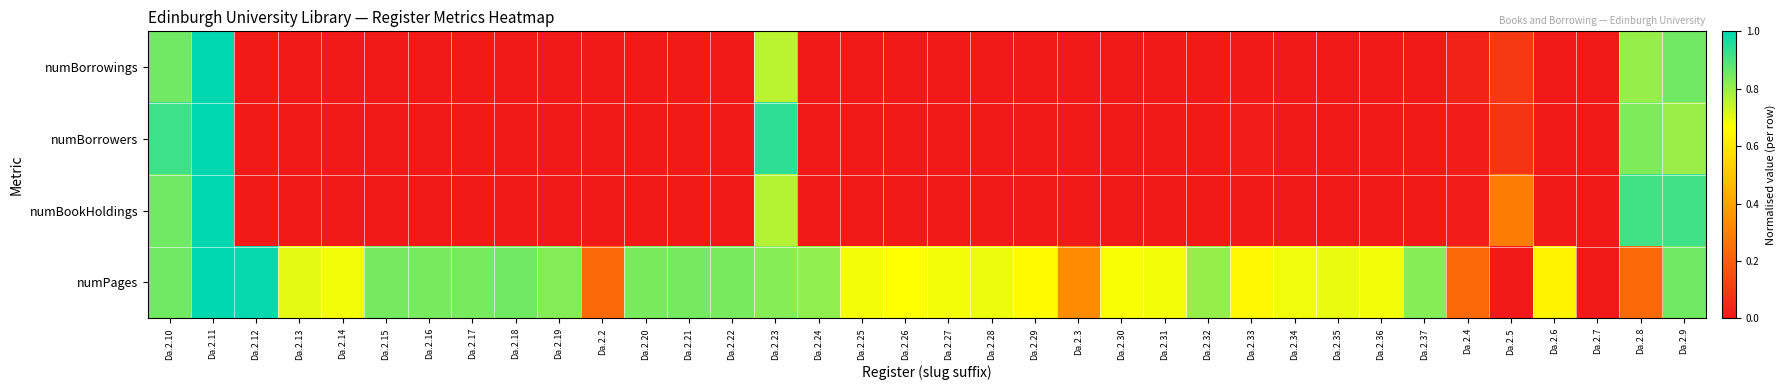

Reading left to right, extract all data points from this chart.

numBorrowings: Da.2.10=0.8	Da.2.11=1.0	Da.2.12=0.0	Da.2.13=0.0	Da.2.14=0.0	Da.2.15=0.0	Da.2.16=0.0	Da.2.17=0.0	Da.2.18=0.0	Da.2.19=0.0	Da.2.2=0.0	Da.2.20=0.0	Da.2.21=0.0	Da.2.22=0.0	Da.2.23=0.8	Da.2.24=0.0	Da.2.25=0.0	Da.2.26=0.0	Da.2.27=0.0	Da.2.28=0.0	Da.2.29=0.0	Da.2.3=0.0	Da.2.30=0.0	Da.2.31=0.0	Da.2.32=0.0	Da.2.33=0.0	Da.2.34=0.0	Da.2.35=0.0	Da.2.36=0.0	Da.2.37=0.0	Da.2.4=0.0	Da.2.5=0.1	Da.2.6=0.0	Da.2.7=0.0	Da.2.8=0.8	Da.2.9=0.9
numBorrowers: Da.2.10=0.9	Da.2.11=1.0	Da.2.12=0.0	Da.2.13=0.0	Da.2.14=0.0	Da.2.15=0.0	Da.2.16=0.0	Da.2.17=0.0	Da.2.18=0.0	Da.2.19=0.0	Da.2.2=0.0	Da.2.20=0.0	Da.2.21=0.0	Da.2.22=0.0	Da.2.23=0.9	Da.2.24=0.0	Da.2.25=0.0	Da.2.26=0.0	Da.2.27=0.0	Da.2.28=0.0	Da.2.29=0.0	Da.2.3=0.0	Da.2.30=0.0	Da.2.31=0.0	Da.2.32=0.0	Da.2.33=0.0	Da.2.34=0.0	Da.2.35=0.0	Da.2.36=0.0	Da.2.37=0.0	Da.2.4=0.0	Da.2.5=0.1	Da.2.6=0.0	Da.2.7=0.0	Da.2.8=0.8	Da.2.9=0.8
numBookHoldings: Da.2.10=0.8	Da.2.11=1.0	Da.2.12=0.0	Da.2.13=0.0	Da.2.14=0.0	Da.2.15=0.0	Da.2.16=0.0	Da.2.17=0.0	Da.2.18=0.0	Da.2.19=0.0	Da.2.2=0.0	Da.2.20=0.0	Da.2.21=0.0	Da.2.22=0.0	Da.2.23=0.8	Da.2.24=0.0	Da.2.25=0.0	Da.2.26=0.0	Da.2.27=0.0	Da.2.28=0.0	Da.2.29=0.0	Da.2.3=0.0	Da.2.30=0.0	Da.2.31=0.0	Da.2.32=0.0	Da.2.33=0.0	Da.2.34=0.0	Da.2.35=0.0	Da.2.36=0.0	Da.2.37=0.0	Da.2.4=0.0	Da.2.5=0.3	Da.2.6=0.0	Da.2.7=0.0	Da.2.8=0.9	Da.2.9=0.9
numPages: Da.2.10=0.8	Da.2.11=1.0	Da.2.12=1.0	Da.2.13=0.7	Da.2.14=0.7	Da.2.15=0.8	Da.2.16=0.8	Da.2.17=0.8	Da.2.18=0.8	Da.2.19=0.8	Da.2.2=0.2	Da.2.20=0.8	Da.2.21=0.8	Da.2.22=0.8	Da.2.23=0.8	Da.2.24=0.8	Da.2.25=0.7	Da.2.26=0.7	Da.2.27=0.7	Da.2.28=0.7	Da.2.29=0.7	Da.2.3=0.3	Da.2.30=0.7	Da.2.31=0.7	Da.2.32=0.8	Da.2.33=0.6	Da.2.34=0.7	Da.2.35=0.7	Da.2.36=0.7	Da.2.37=0.8	Da.2.4=0.2	Da.2.5=0.0	Da.2.6=0.6	Da.2.7=0.0	Da.2.8=0.2	Da.2.9=0.8